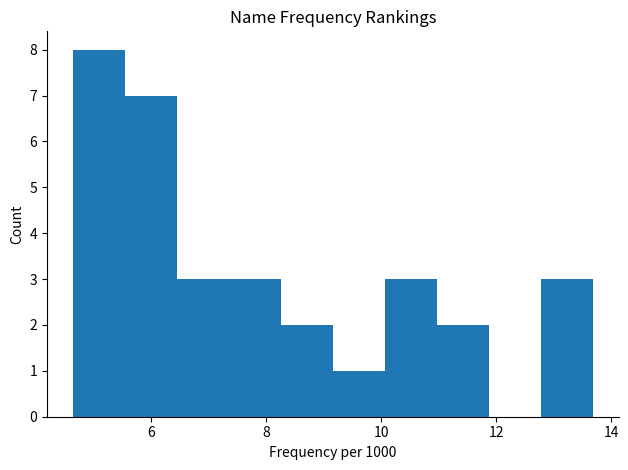

What is the height of the bar covering 10.0 to 11.0 on the x-axis? Neither the bar edges nor the heights are printed on the chart, so give them approximately, as read against the axes.

3